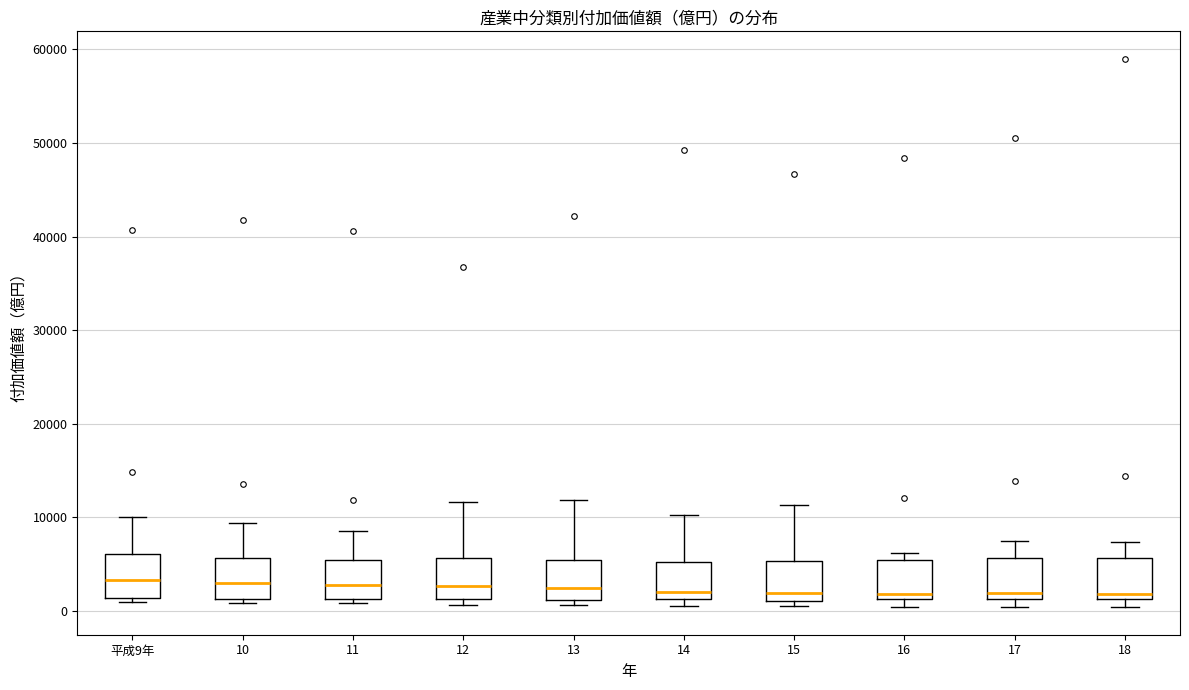

Reading left to right, transcribe this box plot: for each box, give where its median line is, the range the box spans, and where its two whiskers end, as read against the y-axis. The values are not printed on the chart, so give them approximately, as read against the axis.

平成9年: median 3000, box 1000 to 6000, whiskers 1000 (just below the box's lower edge) to 10000
10: median 3000, box 1000 to 6000, whiskers 1000 (just below the box's lower edge) to 9000
11: median 3000, box 1000 to 5000, whiskers 1000 (just below the box's lower edge) to 9000
12: median 3000, box 1000 to 6000, whiskers 1000 (just below the box's lower edge) to 12000
13: median 2000, box 1000 to 5000, whiskers 1000 (just below the box's lower edge) to 12000
14: median 2000, box 1000 to 5000, whiskers 0 to 10000
15: median 2000, box 1000 to 5000, whiskers 1000 (just below the box's lower edge) to 11000
16: median 2000, box 1000 to 5000, whiskers 0 to 6000
17: median 2000, box 1000 to 6000, whiskers 0 to 7000
18: median 2000, box 1000 to 6000, whiskers 0 to 7000